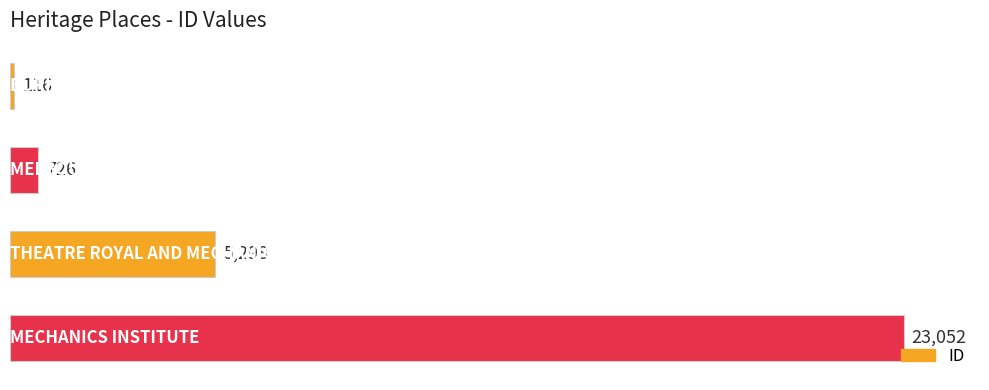

Count the number of categories in the chart.

4